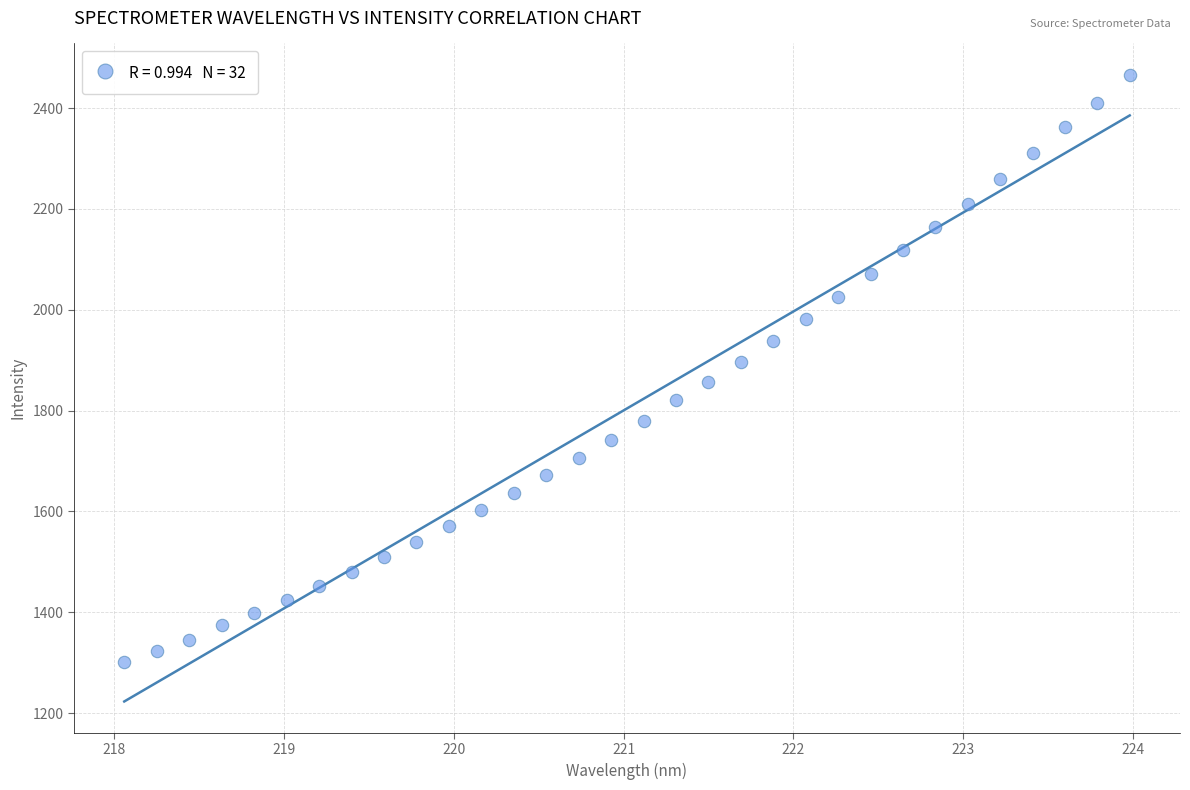

What is the range of Y values (max minus min)?

1166.0